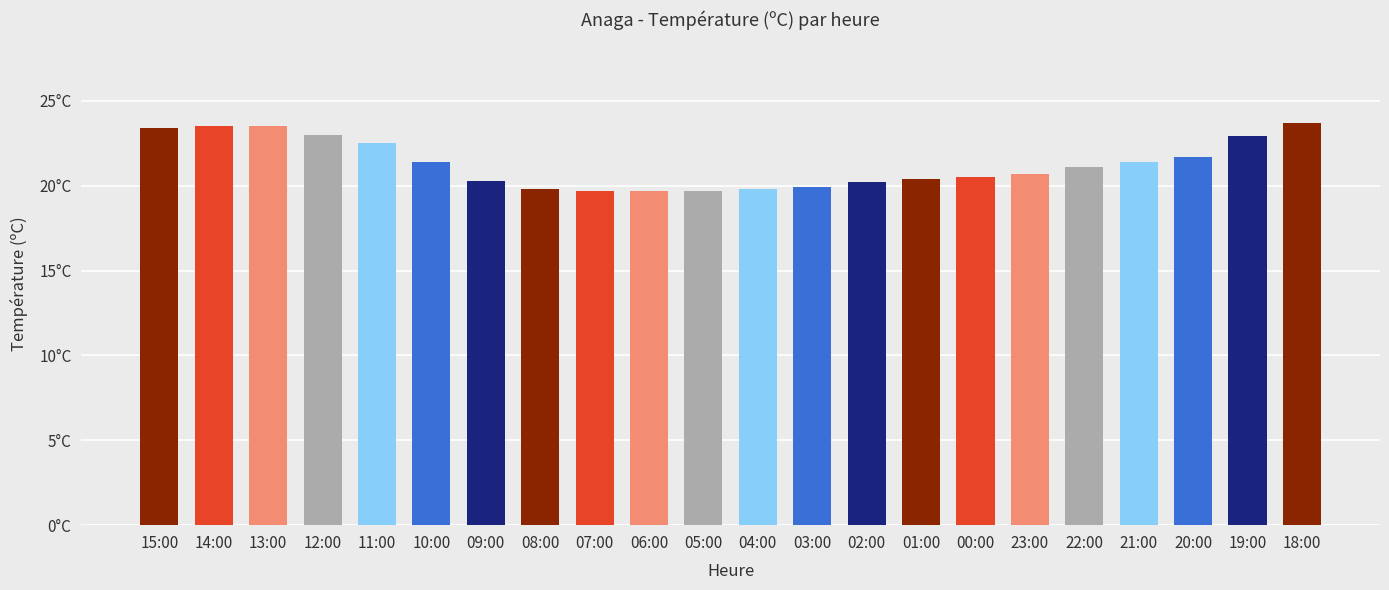

What is the difference between the values at 10:00 and 18:00?

2.3